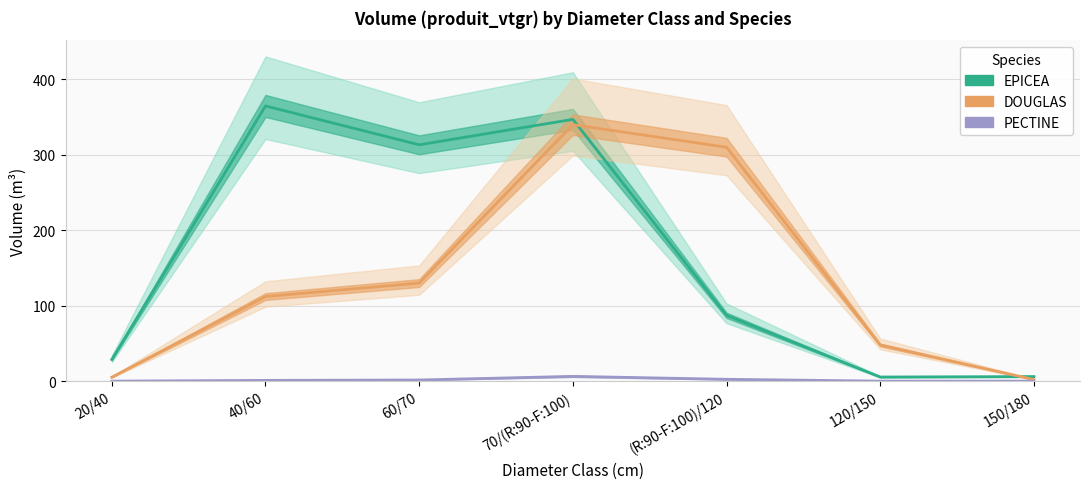

How many lines are shown in the chart?

3